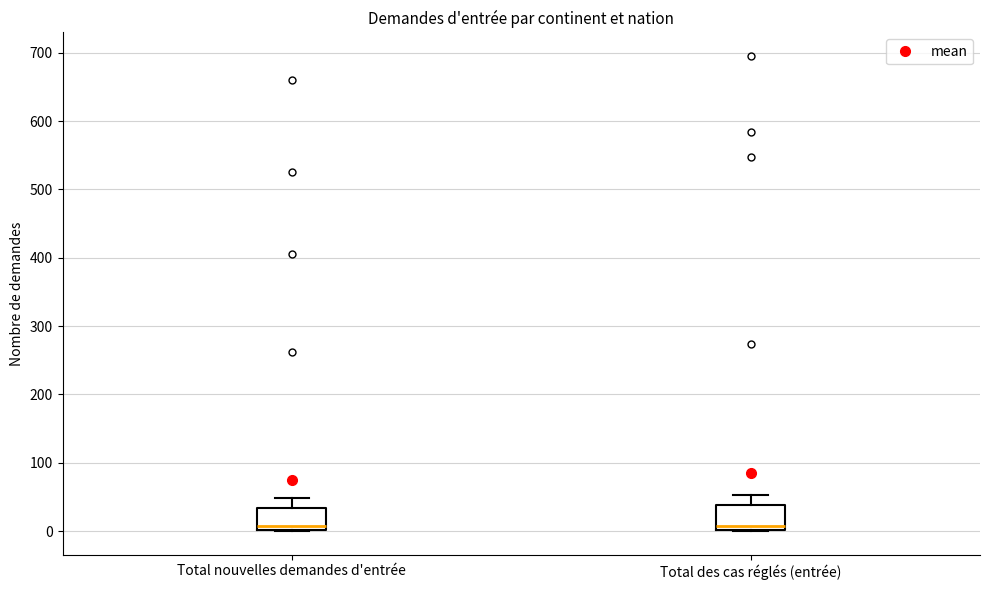

Reading left to right, transcribe this box plot: for each box, give where its median line is, the range the box spans, and where its two whiskers end, as read against the y-axis. The values are not printed on the chart, so give them approximately, as read against the axis.

Total nouvelles demandes d'entrée: median 10, box 0 to 30, whiskers 0 to 50
Total des cas réglés (entrée): median 10, box 0 to 40, whiskers 0 to 50